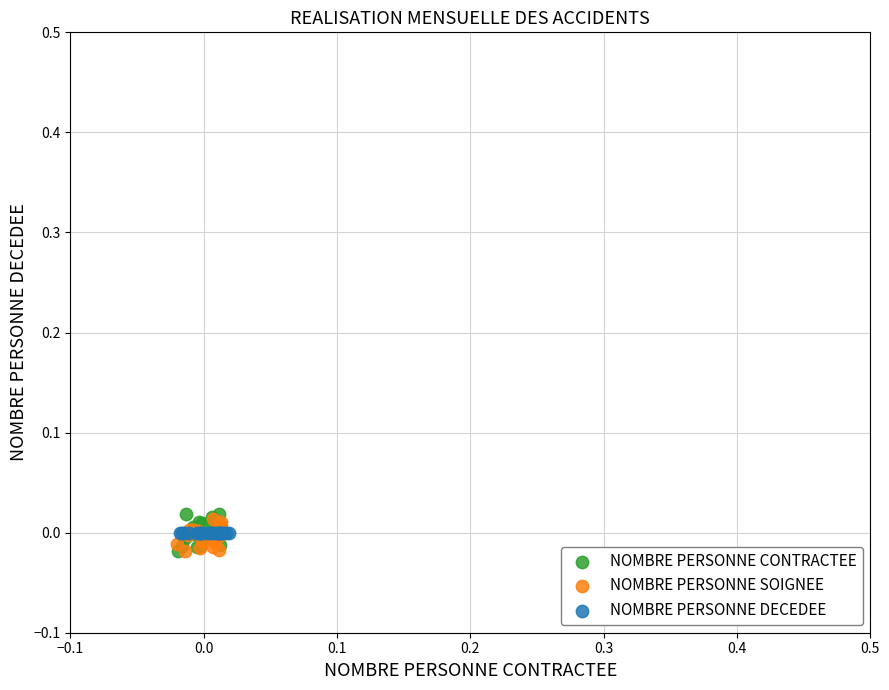

What are all the series names shown in the legend?

NOMBRE PERSONNE CONTRACTEE, NOMBRE PERSONNE SOIGNEE, NOMBRE PERSONNE DECEDEE